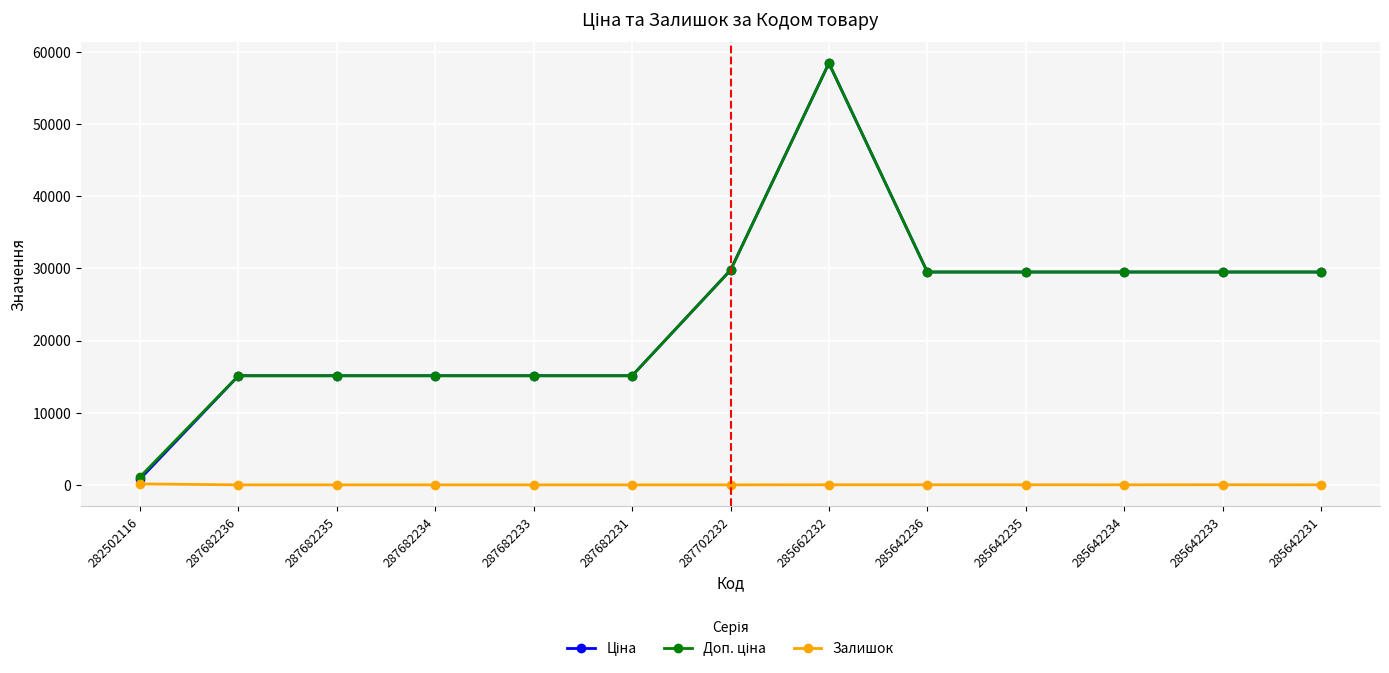

What is the total value across all series at 287682236?

30240.0